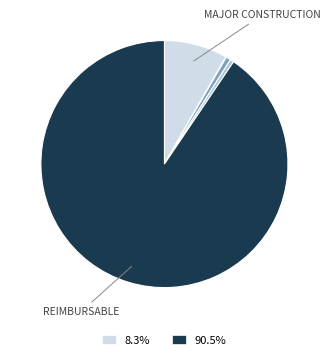

Is there any slice that represents more than half of the pie?

Yes